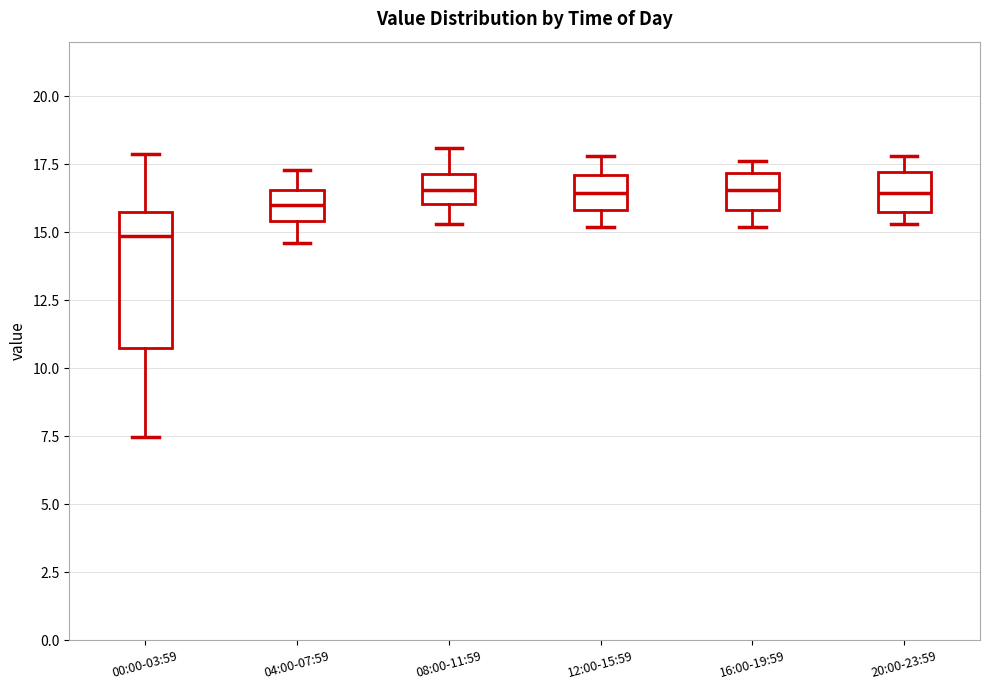

Reading left to right, read every box against the y-axis: the position of its median line, the range the box covers, and the ends of its whiskers. The values are not printed on the chart, so give them approximately, as read against the axis.

00:00-03:59: median 15.0, box 11.0 to 15.5, whiskers 7.5 to 18.0
04:00-07:59: median 16.0, box 15.5 to 16.5, whiskers 14.5 to 17.5
08:00-11:59: median 16.5, box 16.0 to 17.0, whiskers 15.5 to 18.0
12:00-15:59: median 16.5, box 16.0 to 17.0, whiskers 15.0 to 18.0
16:00-19:59: median 16.5, box 16.0 to 17.0, whiskers 15.0 to 17.5
20:00-23:59: median 16.5, box 15.5 to 17.0, whiskers 15.5 (just below the box's lower edge) to 18.0